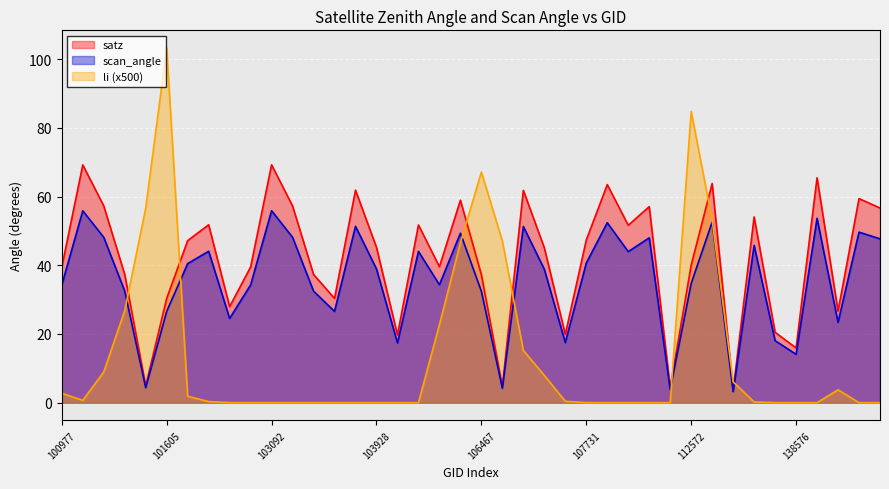

What is the difference between the highest and lowest values at 143444?

56.7